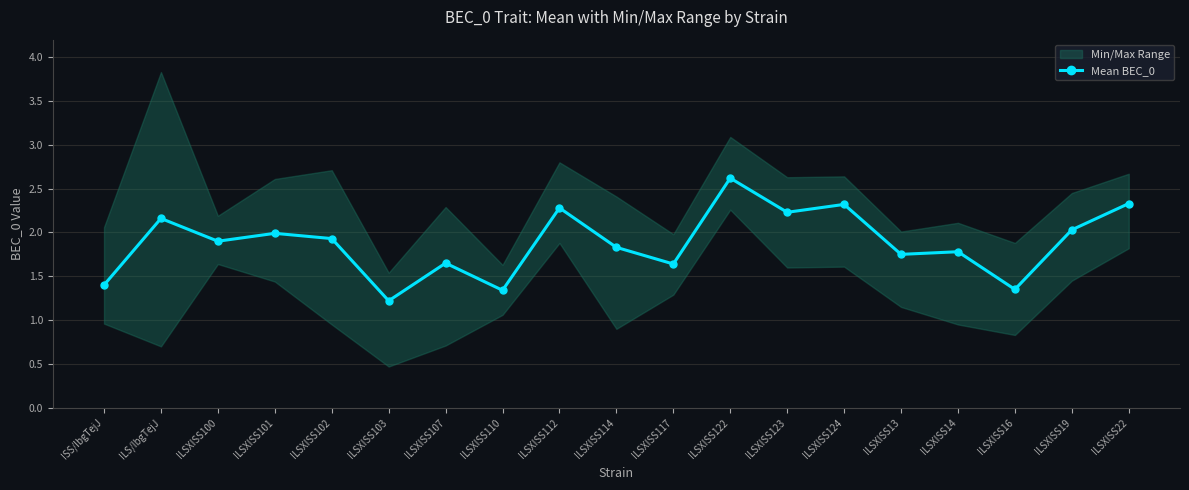

Reading left to right, transcribe all the data shown in this chart.

1.4	2.2	1.9	2.0	1.9	1.2	1.6	1.3	2.3	1.8	1.6	2.6	2.2	2.3	1.8	1.8	1.4	2.0	2.3